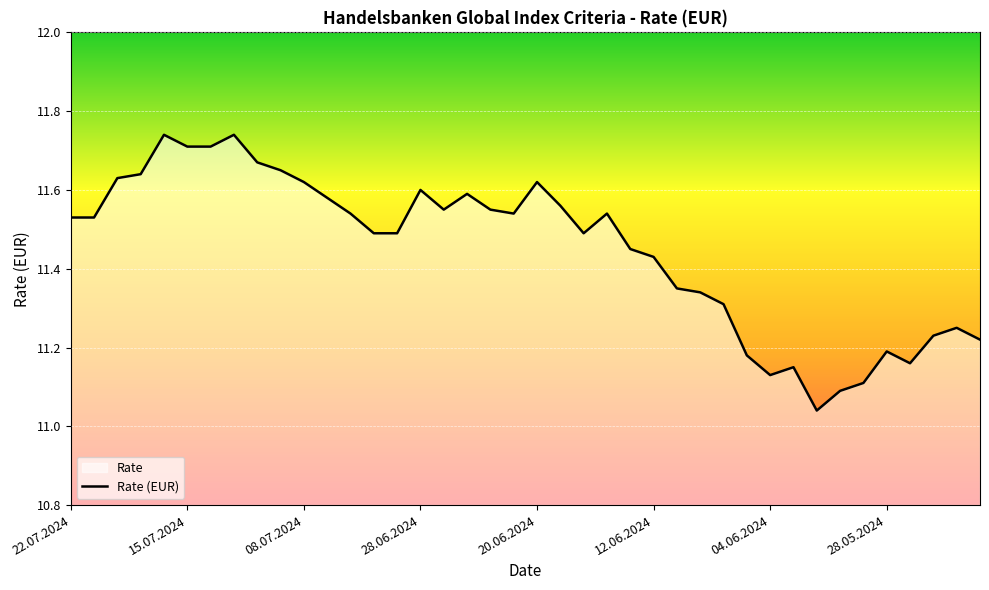

What is the maximum value shown in the chart?

11.7